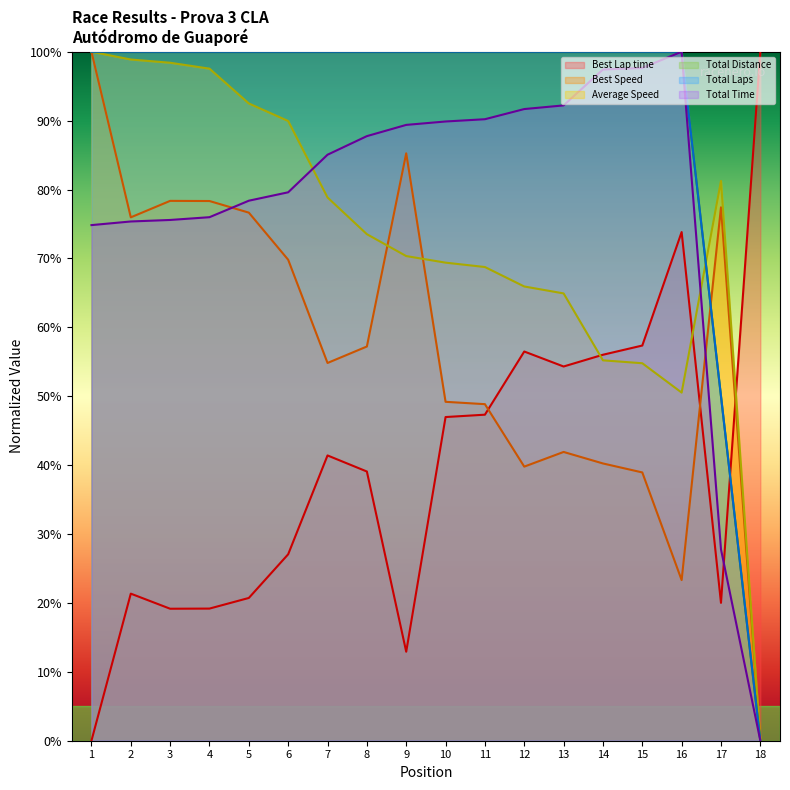

What is the difference between the second highest and second lowest values in the Total Time series?

69.9